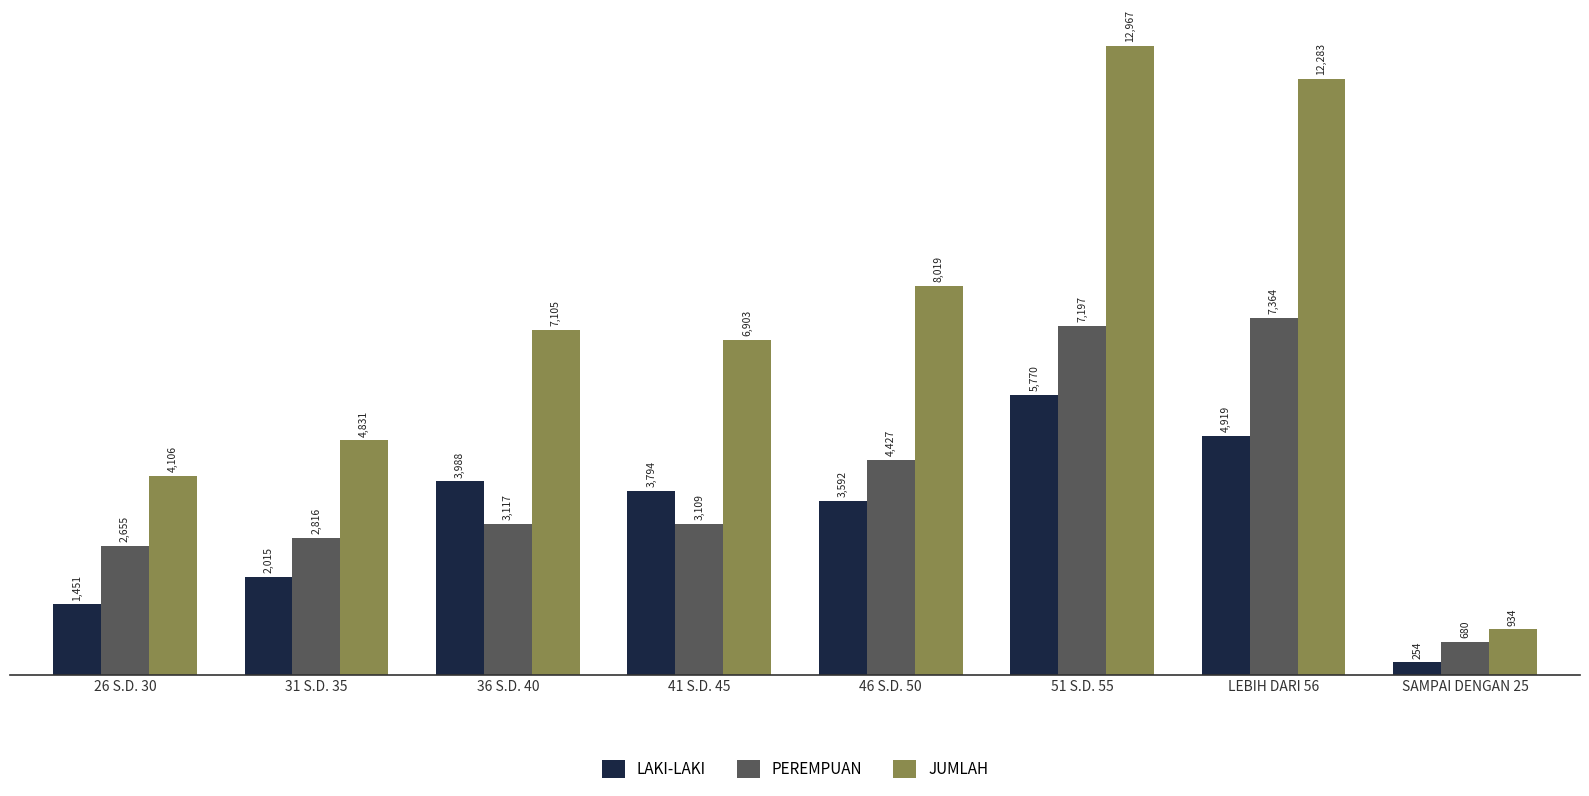

Count the number of data series in this chart.

3